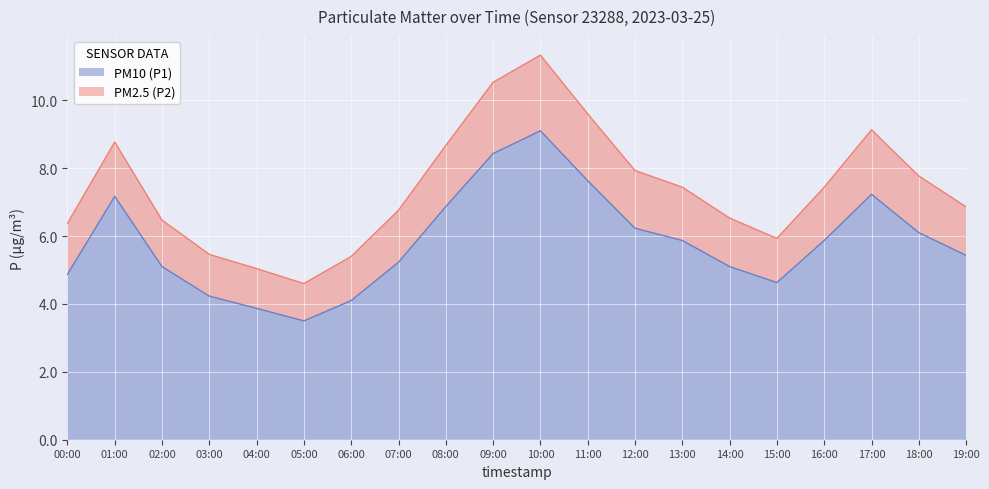

What is the value of the PM10 (P1) point at the 5th from the left?

3.9